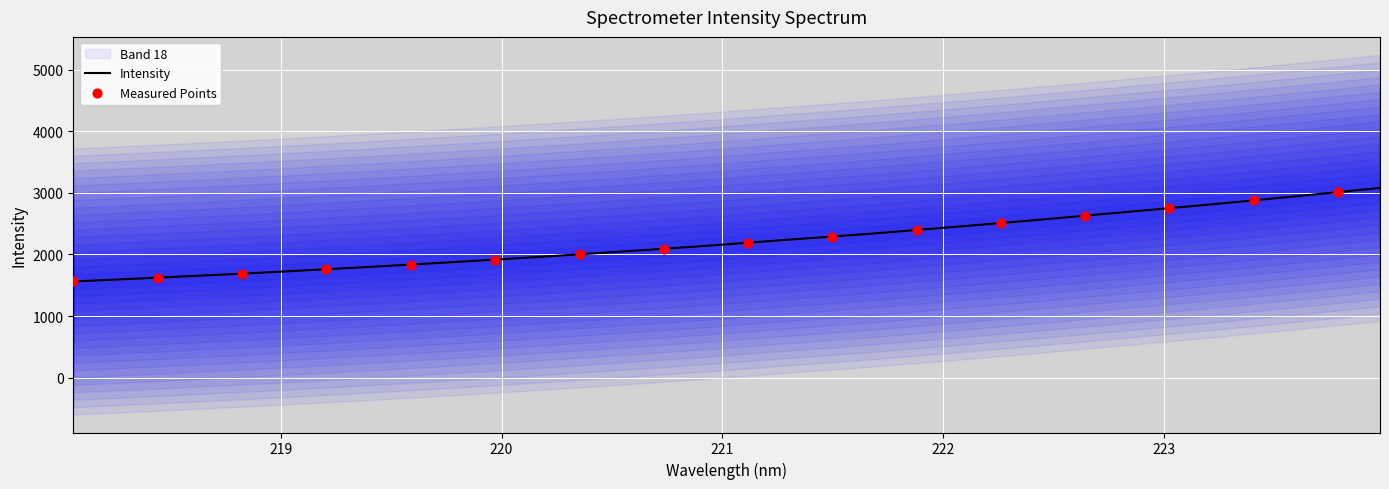

What is the change in value from 218.0596 to 223.9802?

+1519.5